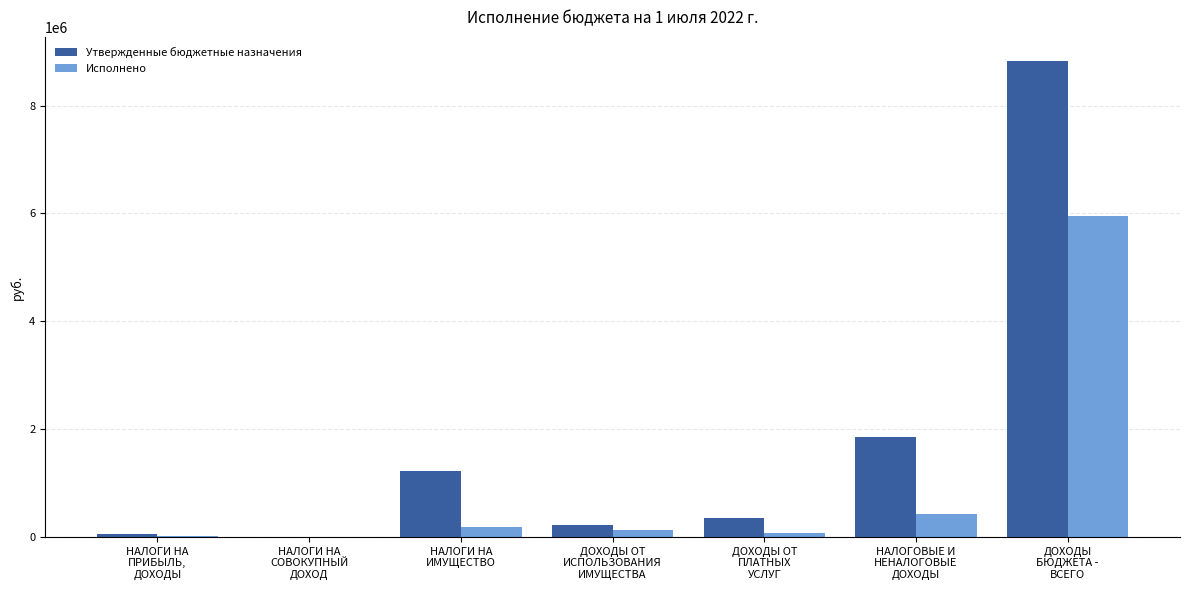

What is the sum of all Утвержденные бюджетные назначения values?

12527165.2